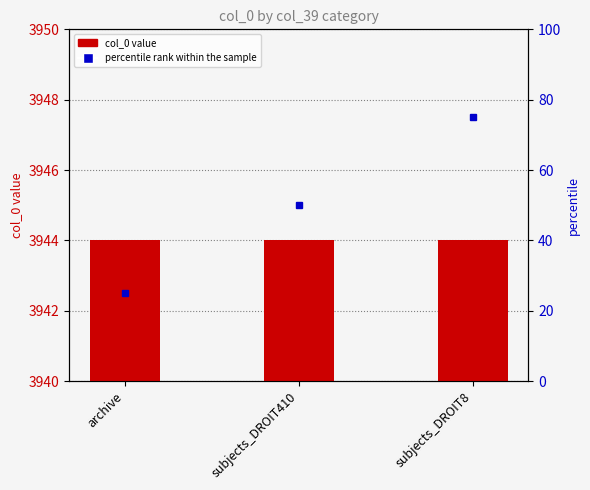

What is the value of the col_0 bar at the 2nd from the left?

3944